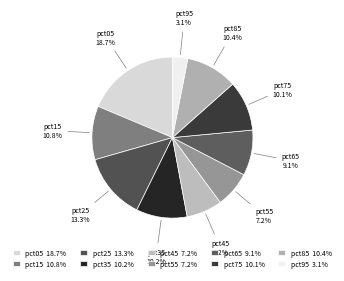

True or false: pct85 accounts for 25% of the total.

False